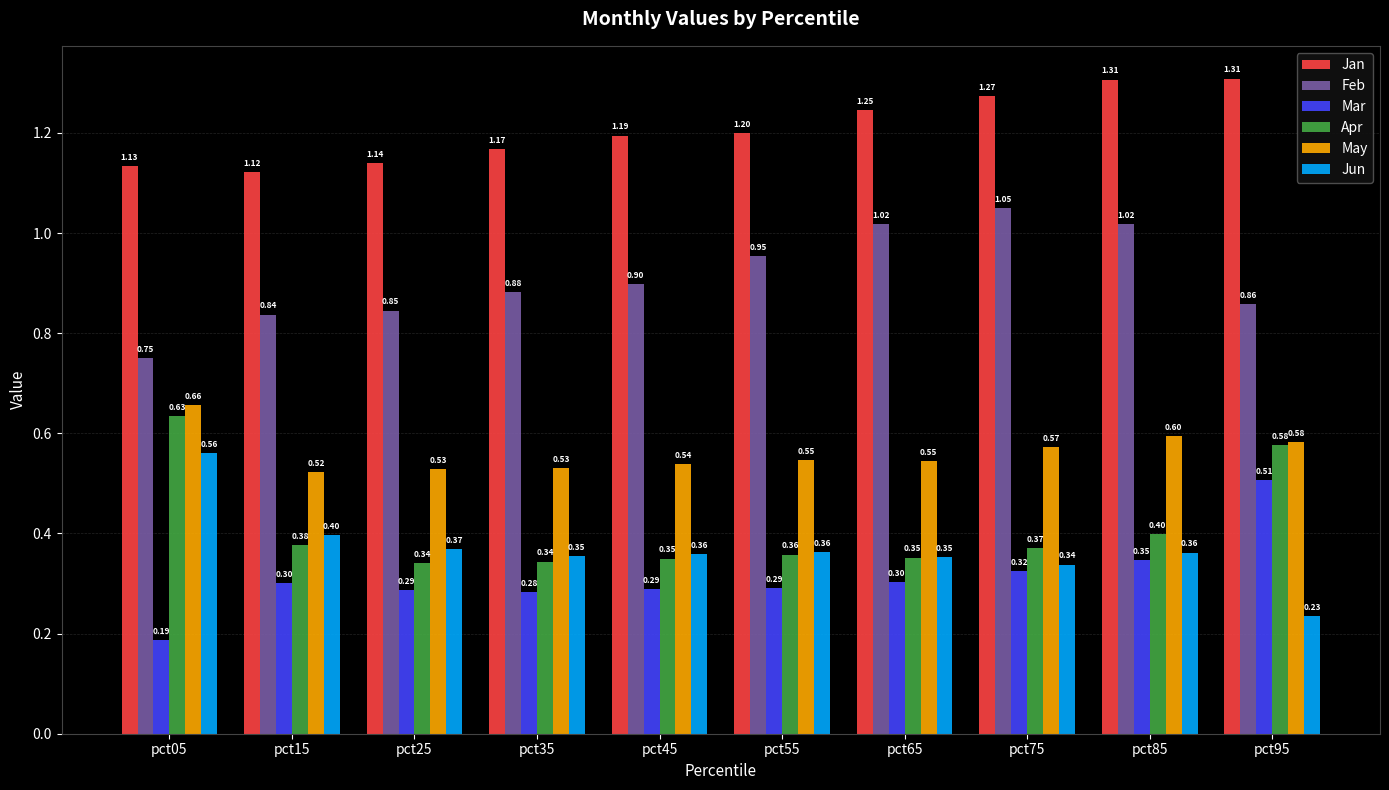

Rank the series by their maximum value, from highest to lowest.

Jan, Feb, May, Apr, Jun, Mar